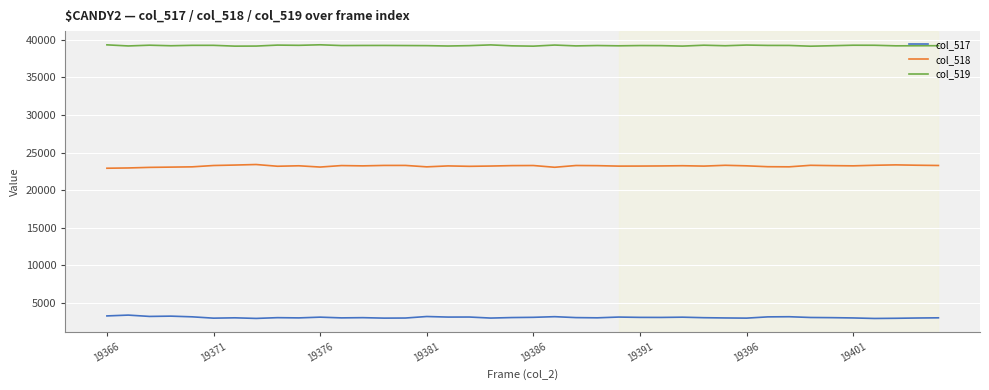

Does the chart display data point markers on the line(s)?

No